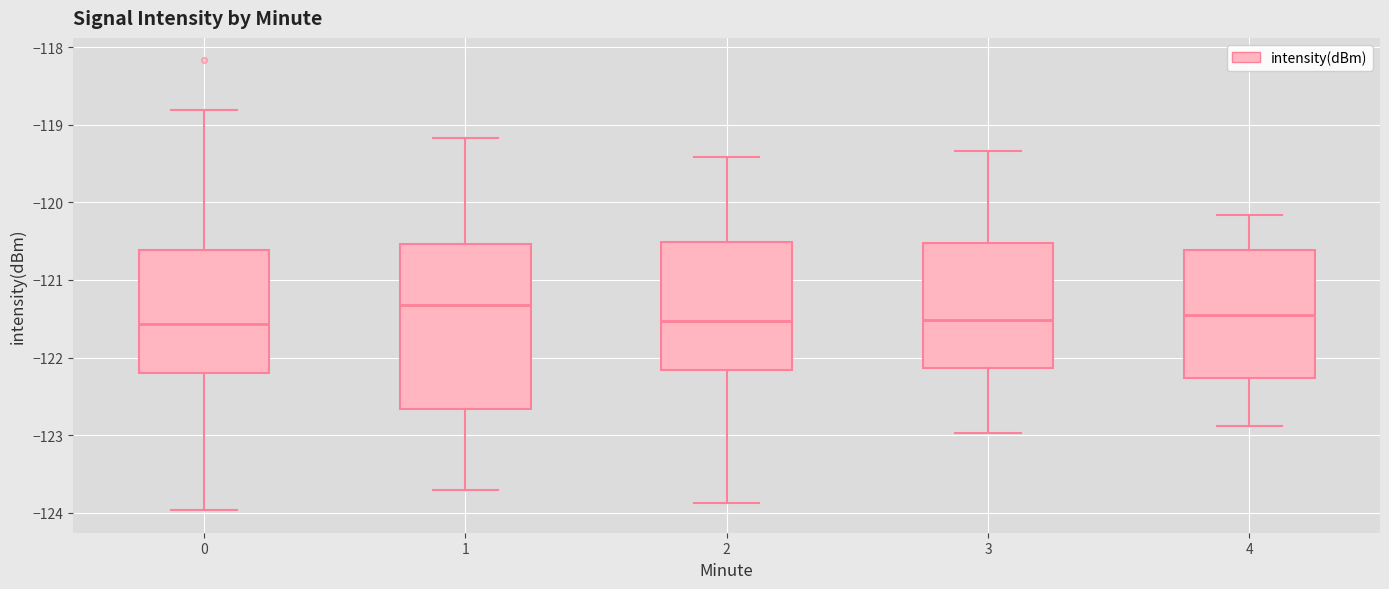

Reading left to right, transcribe this box plot: for each box, give where its median line is, the range the box spans, and where its two whiskers end, as read against the y-axis. The values are not printed on the chart, so give them approximately, as read against the axis.

0: median -121.6, box -122.2 to -120.6, whiskers -124.0 to -118.8
1: median -121.3, box -122.7 to -120.5, whiskers -123.7 to -119.2
2: median -121.5, box -122.2 to -120.5, whiskers -123.9 to -119.4
3: median -121.5, box -122.1 to -120.5, whiskers -123.0 to -119.3
4: median -121.5, box -122.3 to -120.6, whiskers -122.9 to -120.2